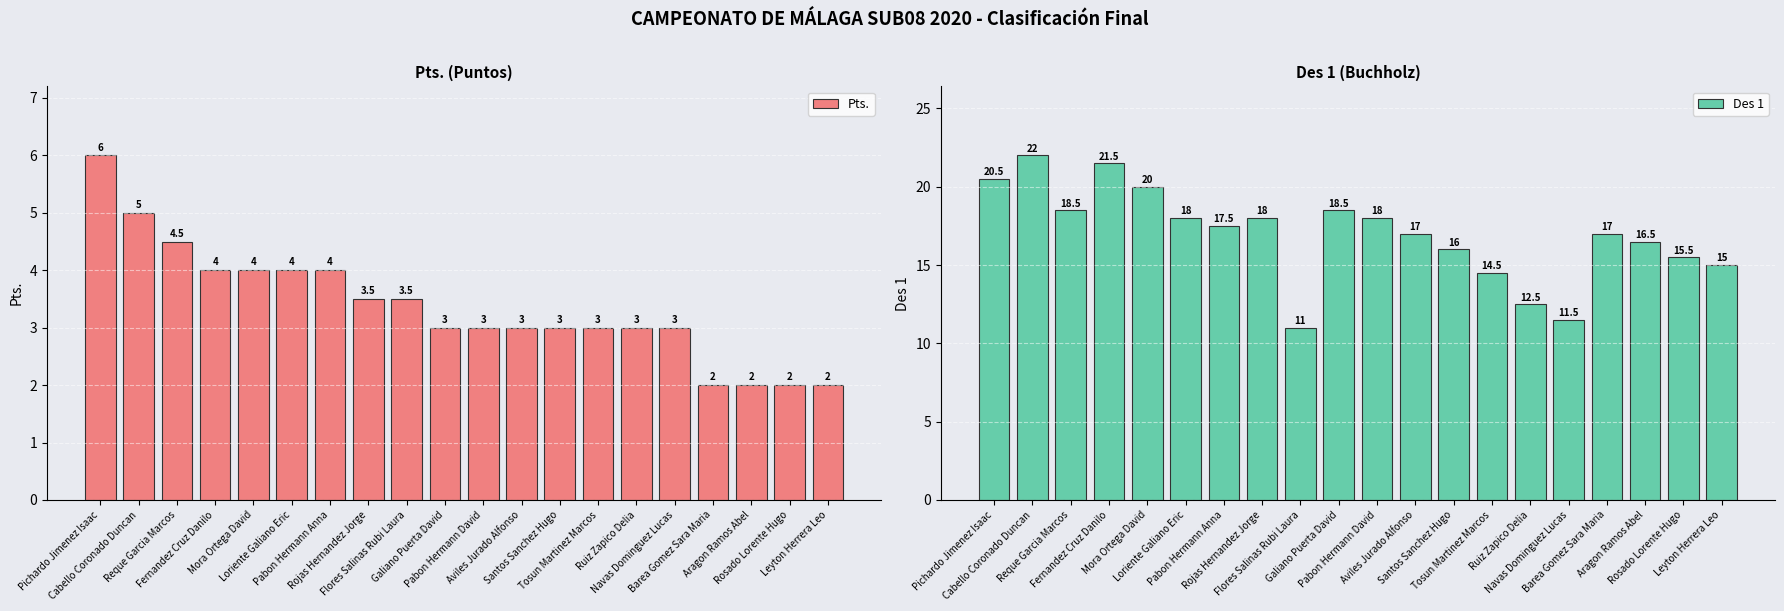

True or false: Des 1 has a value of 20.0 at Mora Ortega David.

True